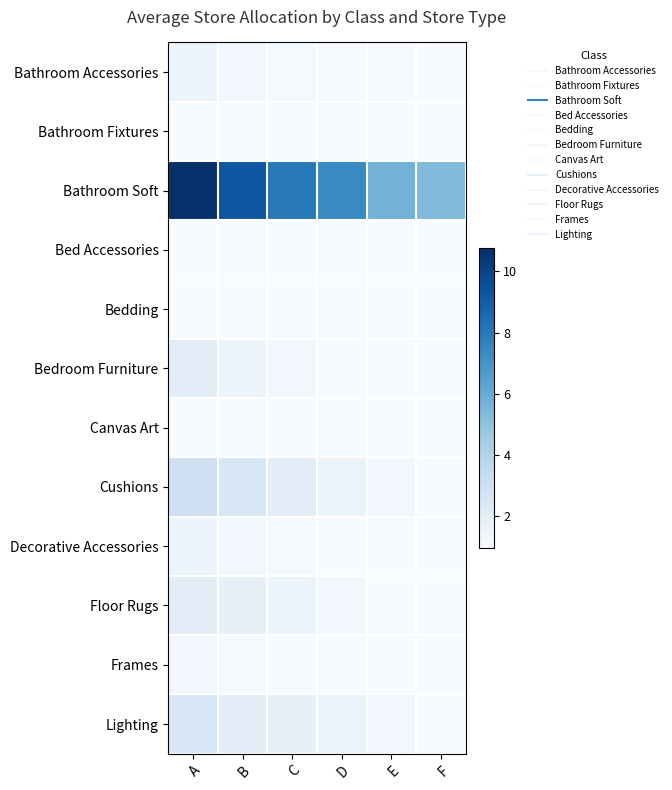

Reading right to left, list all the values displayed in this chart.

Bathroom Accessories: F=1.0	E=1.0	D=1.1	C=1.1	B=1.2	A=1.5
Bathroom Fixtures: F=1.0	E=1.0	D=1.0	C=1.0	B=1.0	A=1.0
Bathroom Soft: F=5.3	E=5.7	D=7.3	C=8.0	B=9.2	A=10.8
Bed Accessories: F=1.0	E=1.0	D=1.0	C=1.0	B=1.0	A=1.0
Bedding: F=1.0	E=1.0	D=1.0	C=1.0	B=1.0	A=1.0
Bedroom Furniture: F=1.0	E=1.0	D=1.0	C=1.2	B=1.5	A=2.0
Canvas Art: F=1.0	E=1.0	D=1.0	C=1.0	B=1.0	A=1.0
Cushions: F=1.0	E=1.2	D=1.5	C=2.0	B=2.5	A=3.0
Decorative Accessories: F=1.0	E=1.0	D=1.0	C=1.1	B=1.2	A=1.5
Floor Rugs: F=1.0	E=1.0	D=1.2	C=1.5	B=1.8	A=2.0
Frames: F=1.0	E=1.0	D=1.0	C=1.0	B=1.1	A=1.2
Lighting: F=1.0	E=1.2	D=1.5	C=1.8	B=2.0	A=2.5